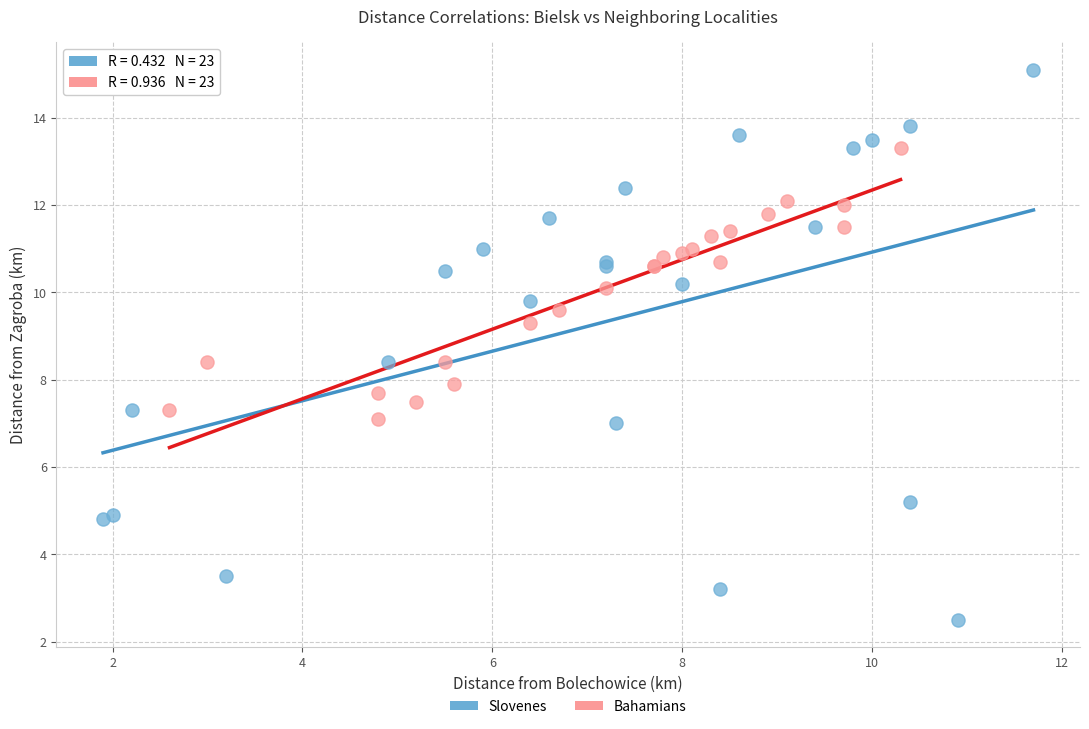

What are all the series names shown in the legend?

Slovenes, Bahamians